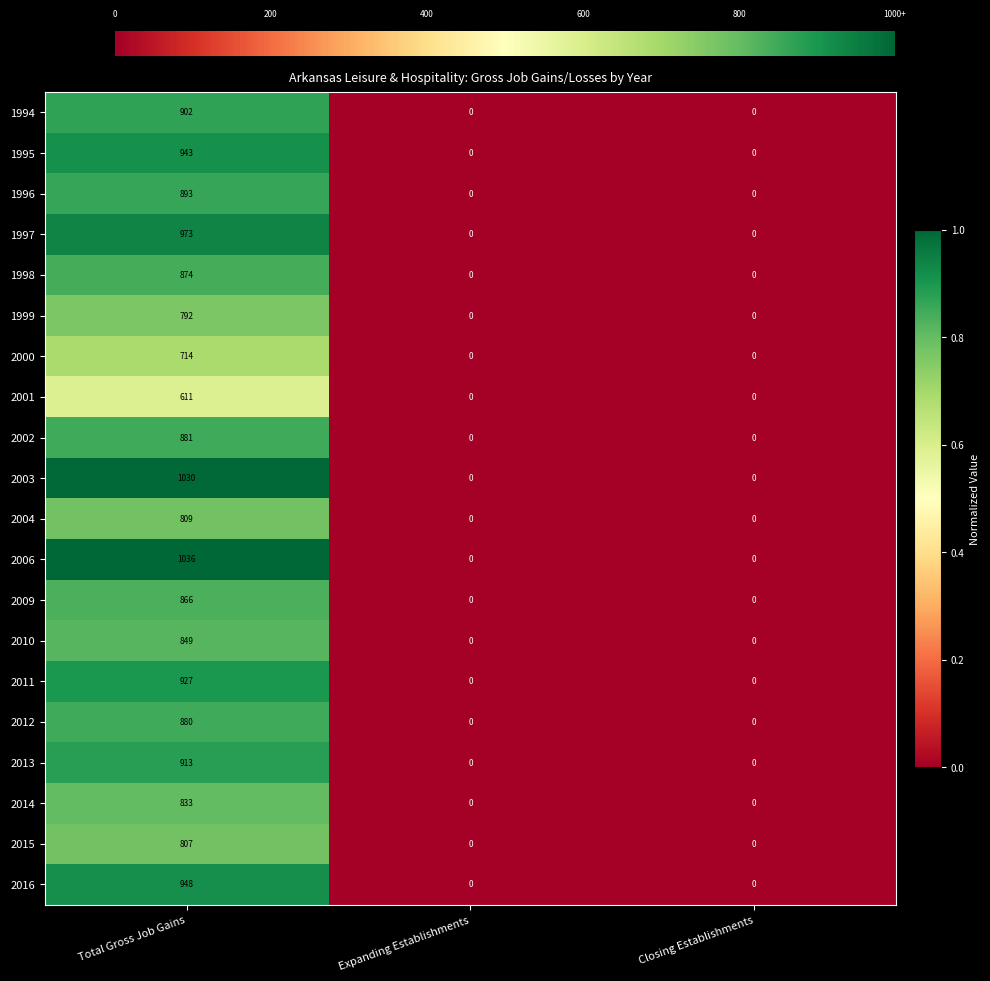

What is the average value of the 2013 series?

304